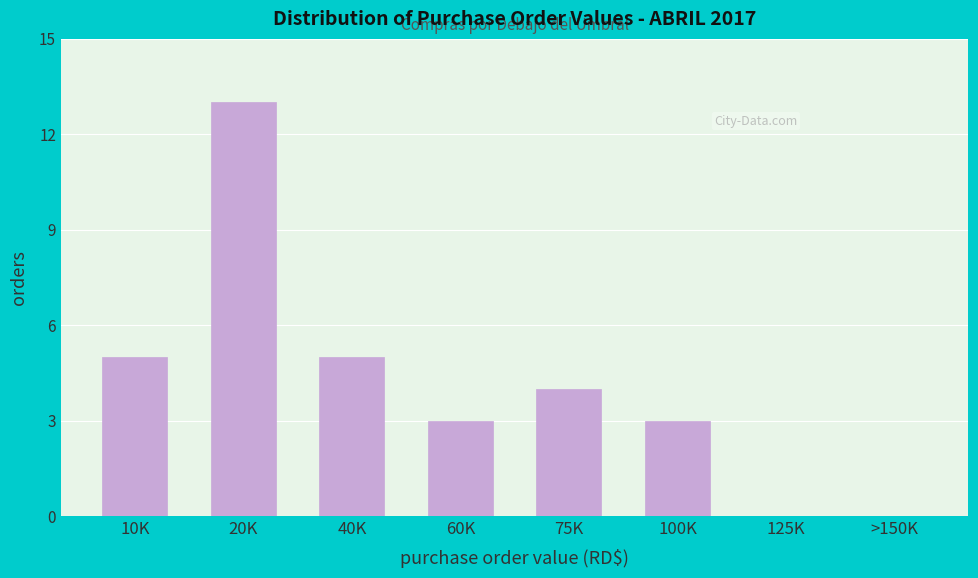

Reading right to left, extract all data points from this chart.

>150K=0	125K=0	100K=3	75K=4	60K=3	40K=5	20K=13	10K=5